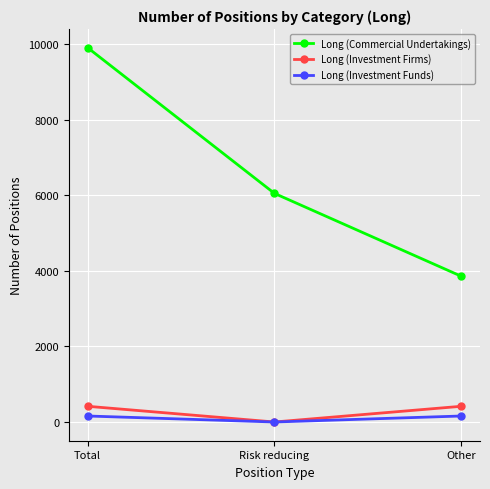

What is the minimum value for Long (Commercial Undertakings)?

3858